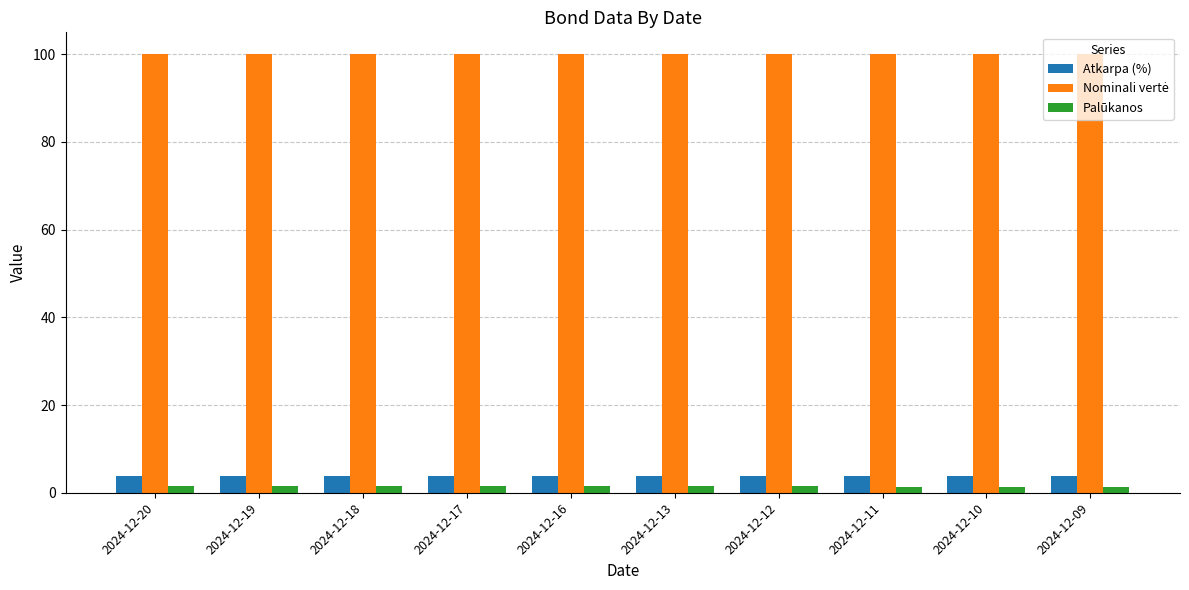

The Atkarpa (%) series shows 3.9 at 2024-12-13. True or false?

True